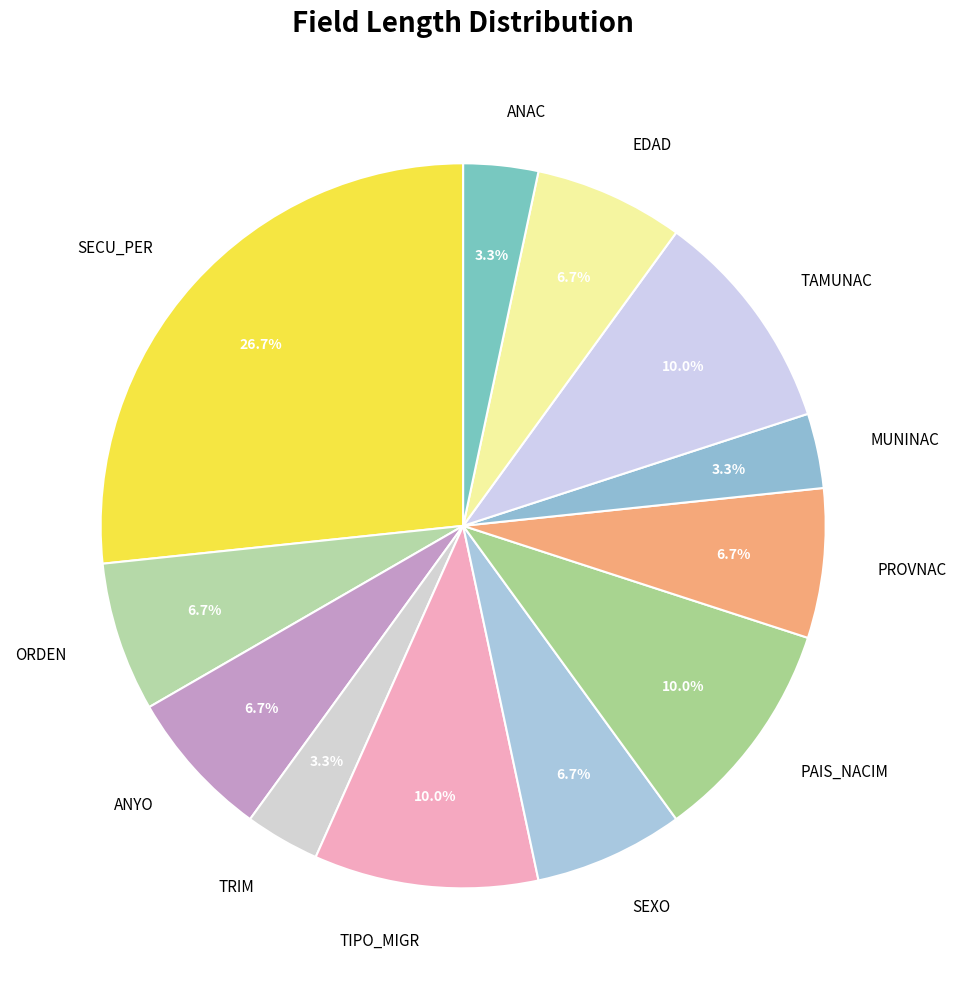

Combined, do ANYO and TRIM account for over 50%?

No